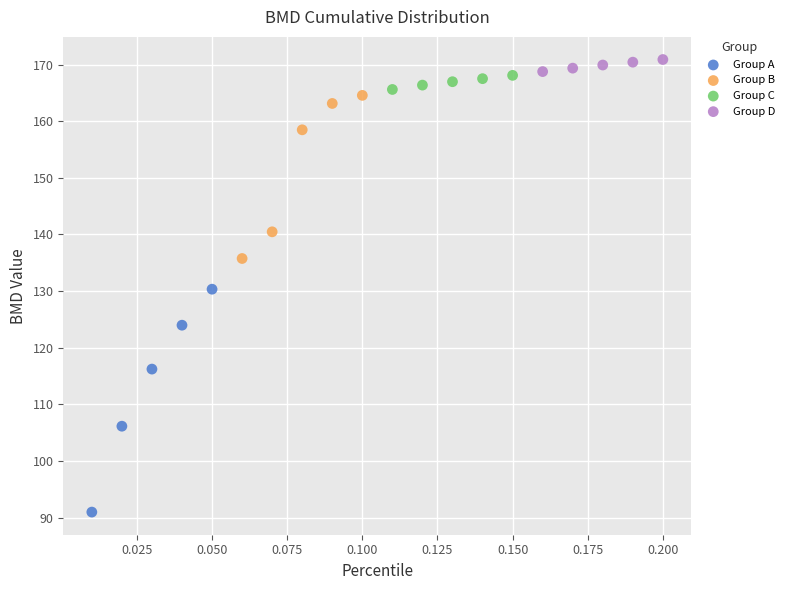

What are all the series names shown in the legend?

Group A, Group B, Group C, Group D